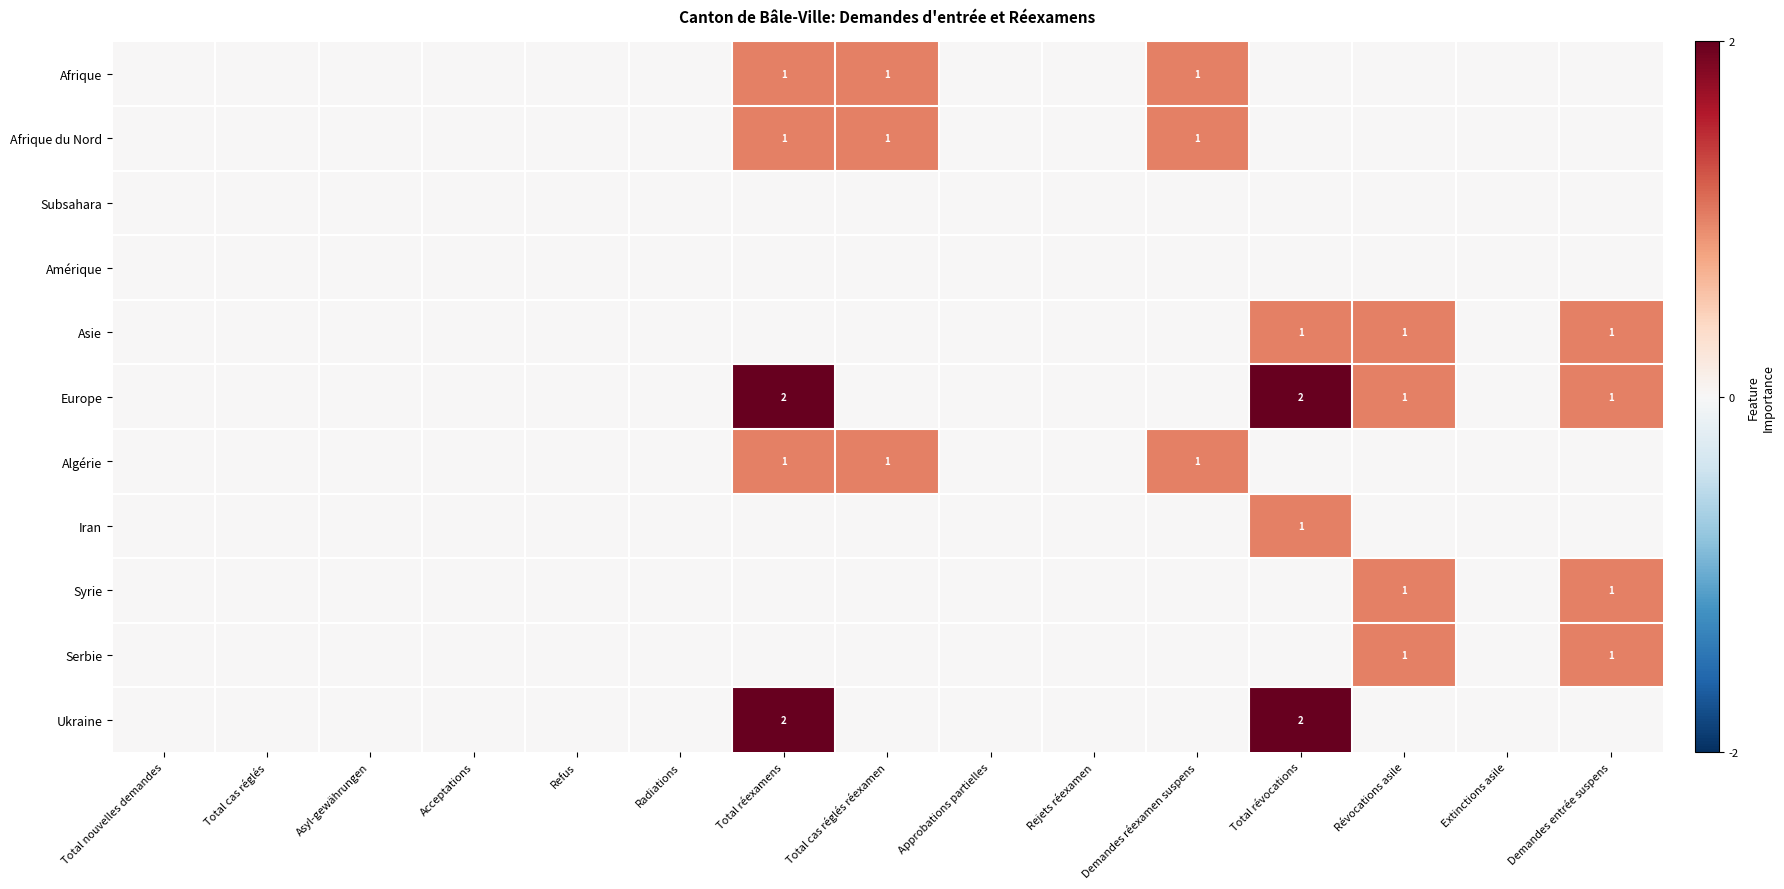

Between Extinctions asile and Asyl-gewährungen, which is larger?

Extinctions asile